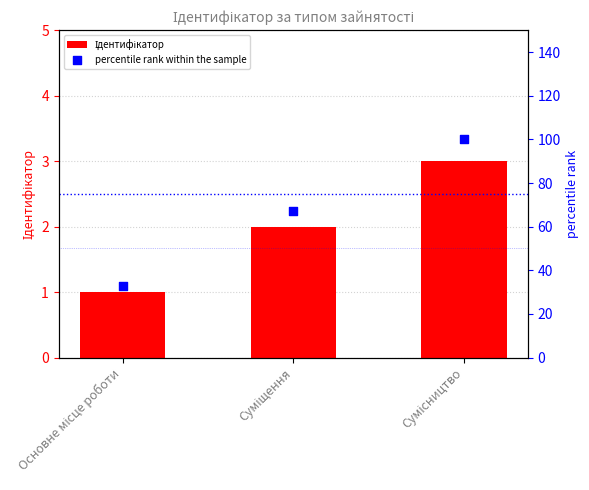

Which series contains the lowest Y value?

Ідентифікатор